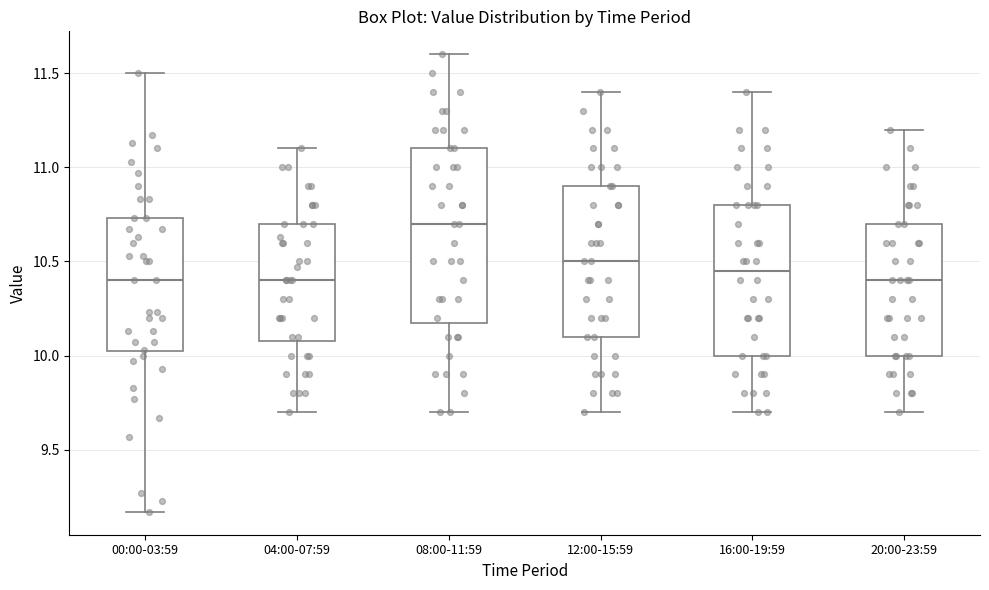

Where is the upper edge of the box for 00:00-03:59 on the y-axis? The values are not printed on the chart, so give them approximately, as read against the axis.

10.75